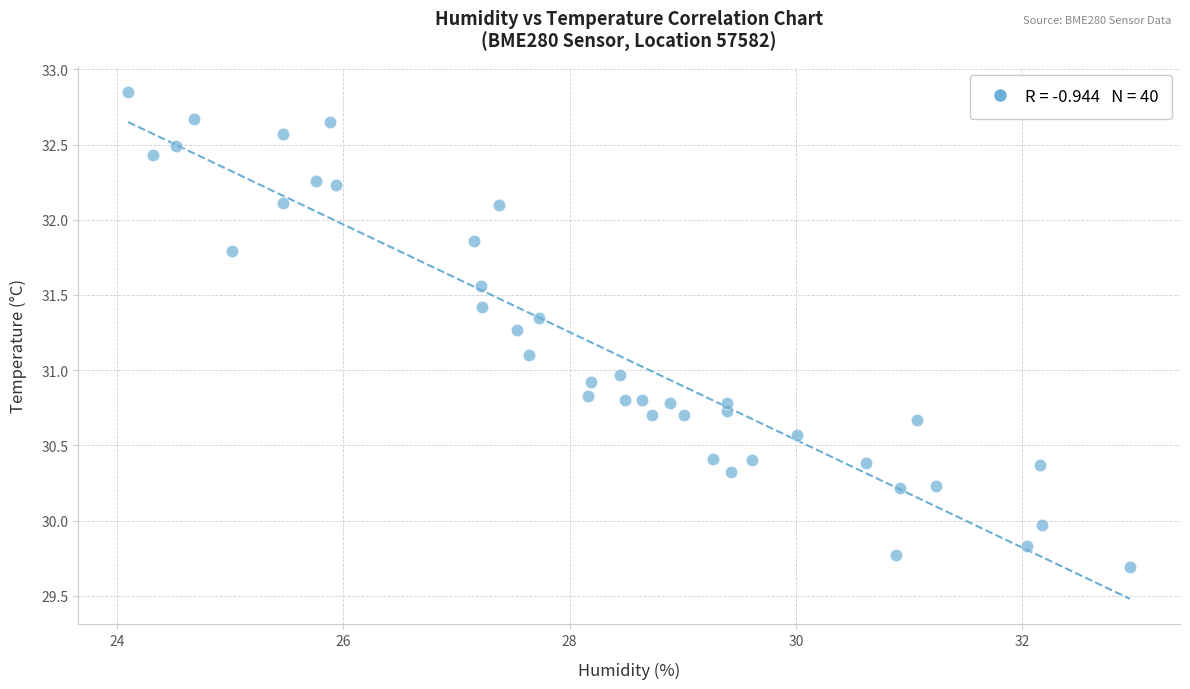

What is the range of X values (max minus min)?

8.9